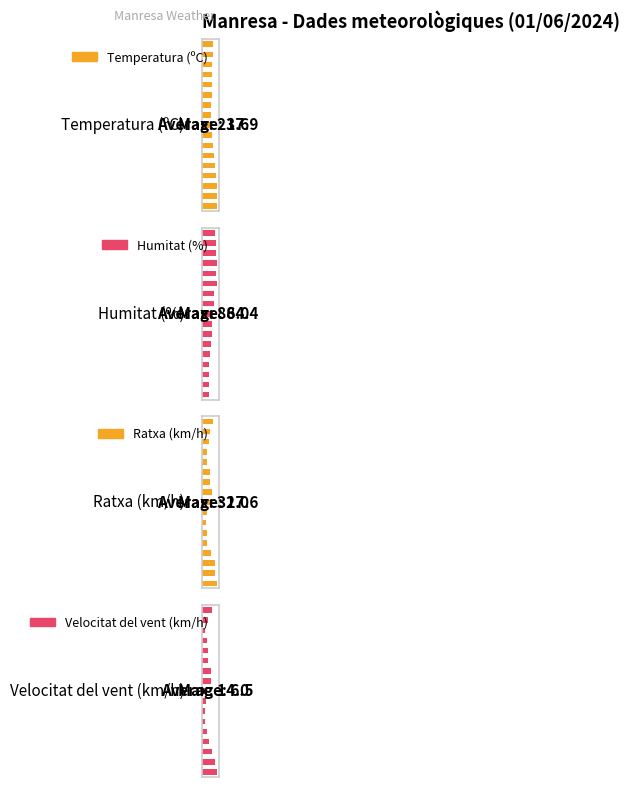

What is the difference between the Humitat (%) values at 3 and 1?

3.4